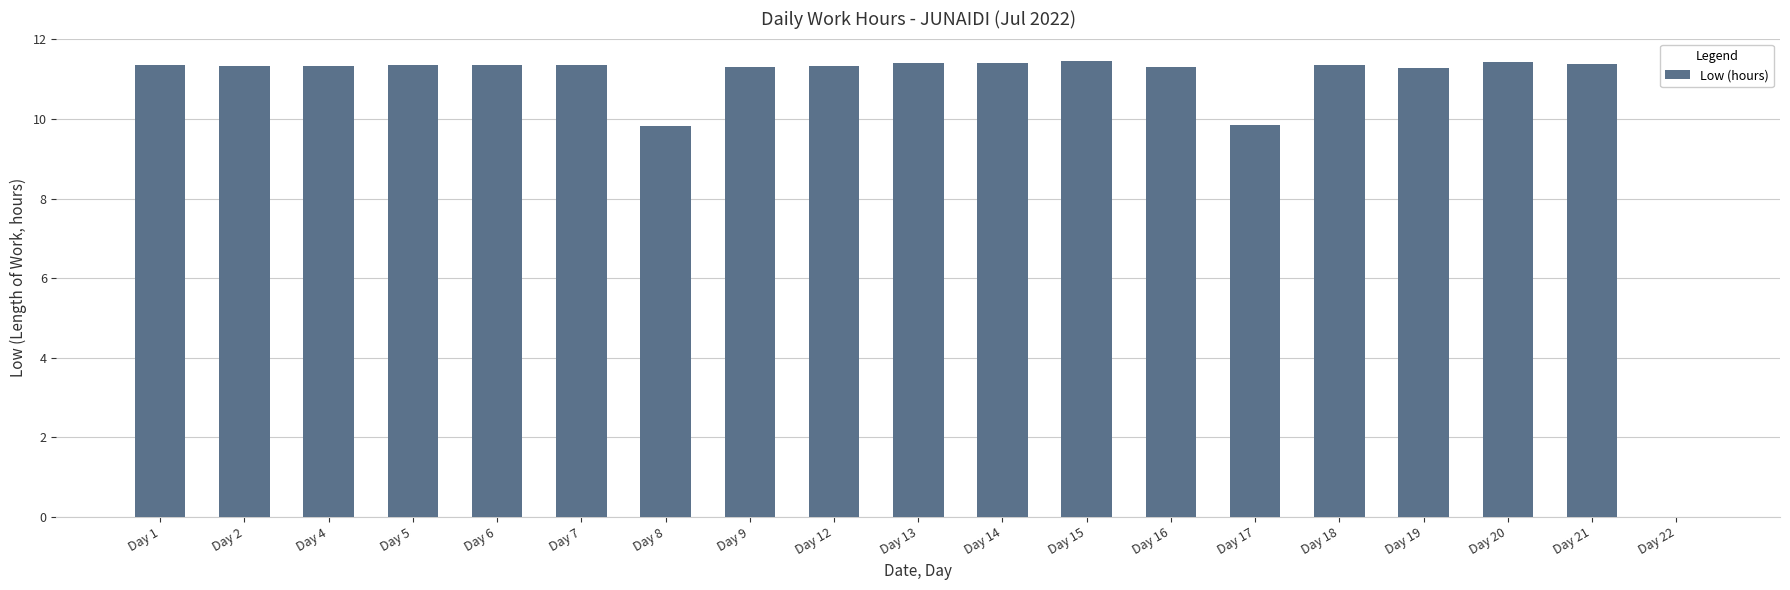

What is the sum of all values?

201.5